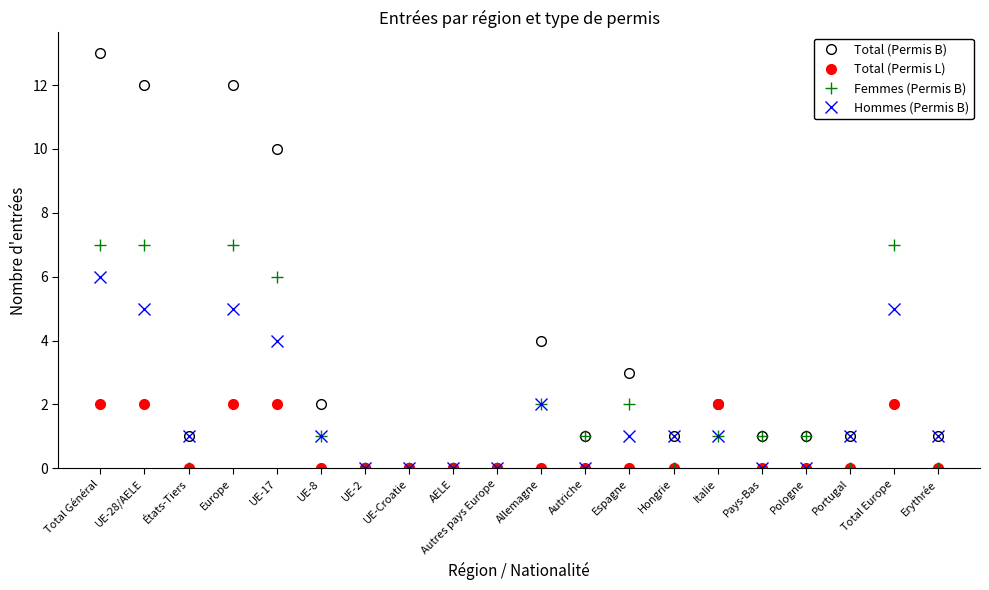

At Total Général, list the series in order from smallest to largest.

Total (Permis L), Hommes (Permis B), Femmes (Permis B), Total (Permis B)